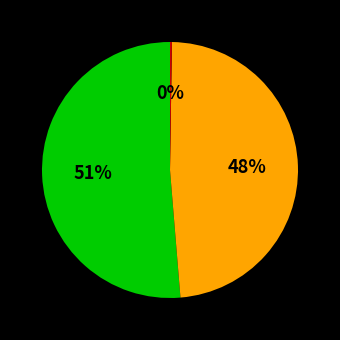

Is there any slice that represents more than half of the pie?

Yes